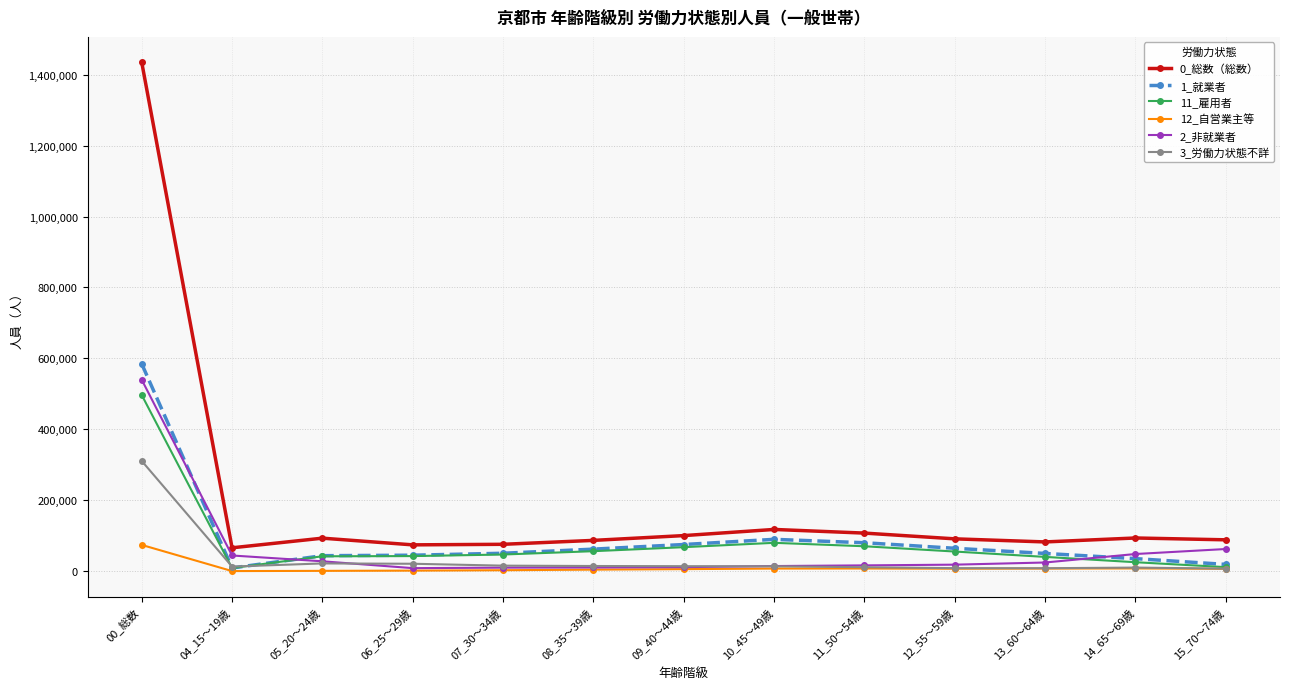

What is the smallest value displayed?

126